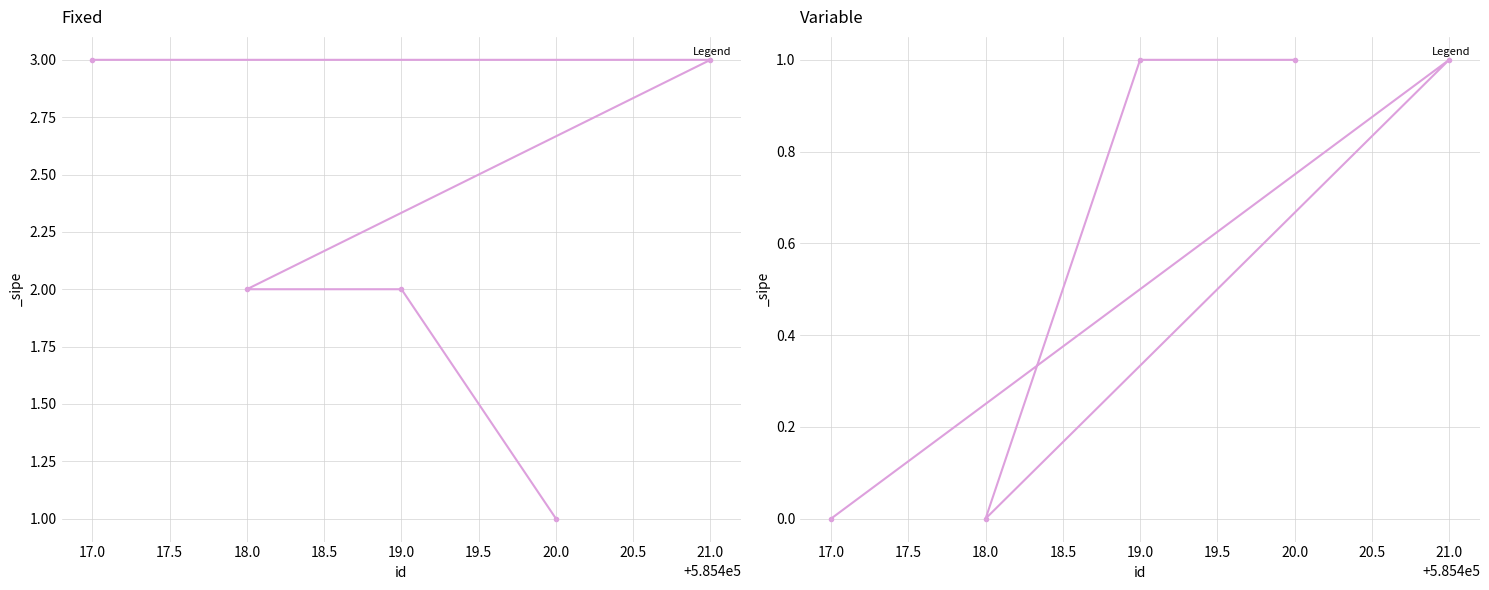

List the labels in order of value, smallest first.

18.0, 17.0, 20.0, 19.0, 21.0